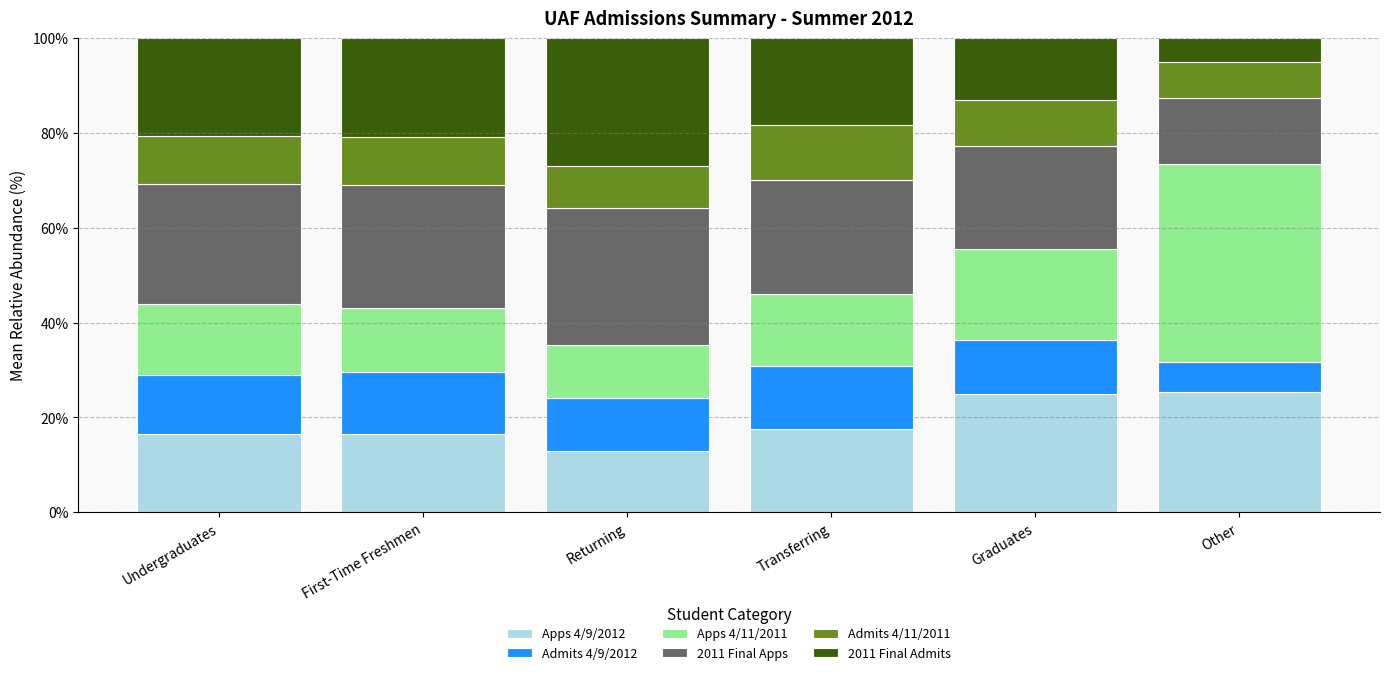

Are the bars grouped side by side (vs. stacked)?

No